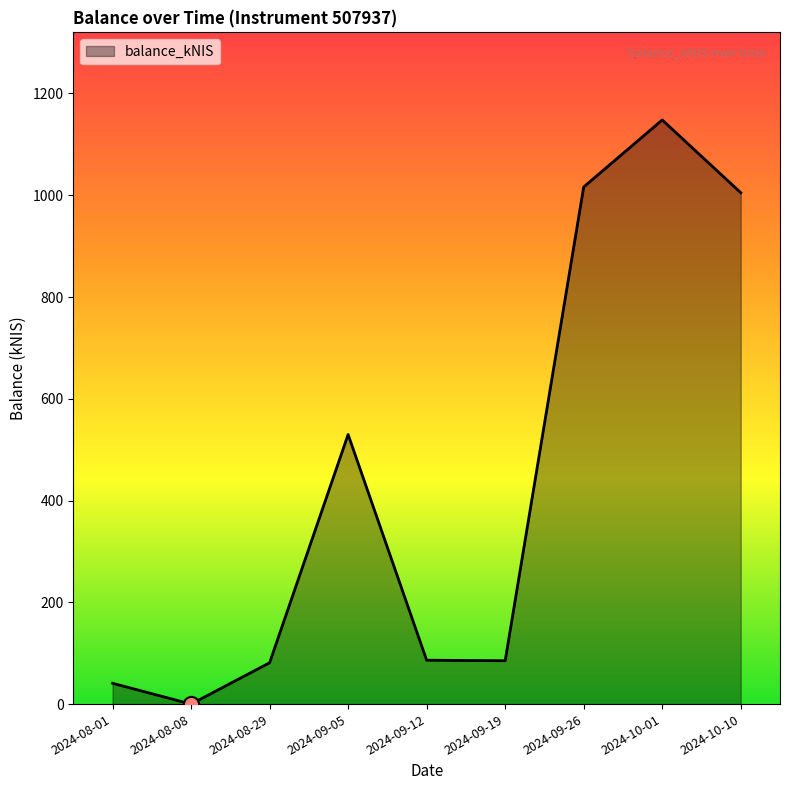

What is the change in value from 2024-09-26 to 2024-10-10?

-11.2